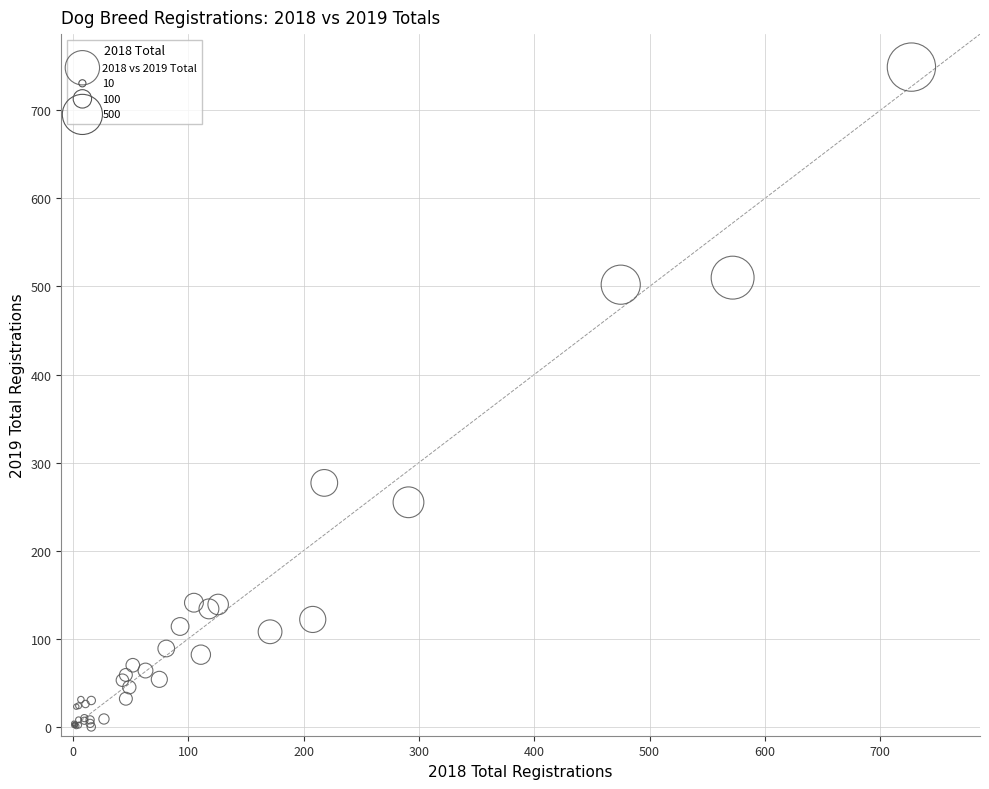

What Y value in the scatter plot is closest to 374?

277